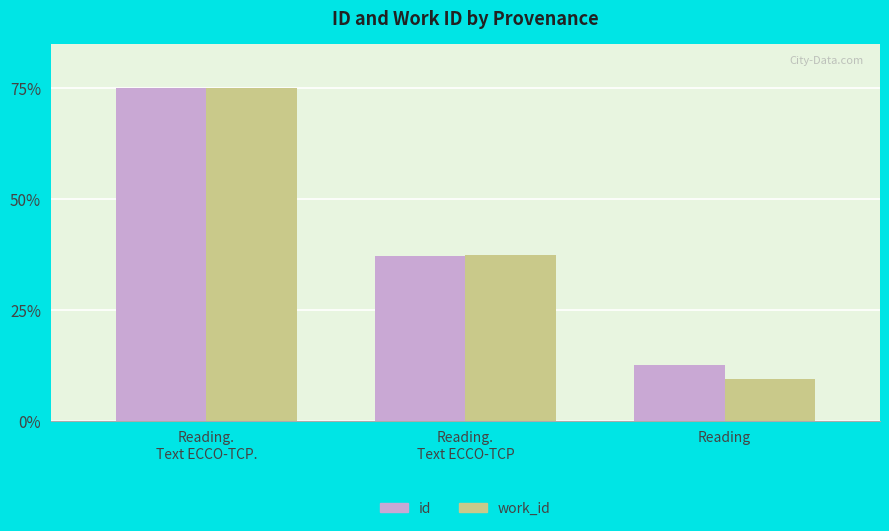

How many groups of bars are there?

3